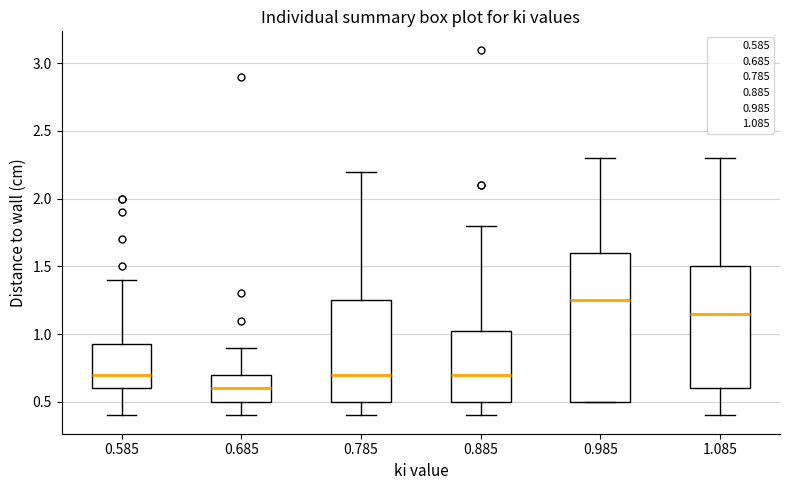

Reading left to right, read every box against the y-axis: the position of its median line, the range the box covers, and the ends of its whiskers. The values are not printed on the chart, so give them approximately, as read against the axis.

0.585: median 0.70, box 0.60 to 0.95, whiskers 0.40 to 1.40
0.685: median 0.60, box 0.50 to 0.70, whiskers 0.40 to 0.90
0.785: median 0.70, box 0.50 to 1.25, whiskers 0.40 to 2.20
0.885: median 0.70, box 0.50 to 1.05, whiskers 0.40 to 1.80
0.985: median 1.25, box 0.50 to 1.60, whiskers 0.50 to 2.30
1.085: median 1.15, box 0.60 to 1.50, whiskers 0.40 to 2.30